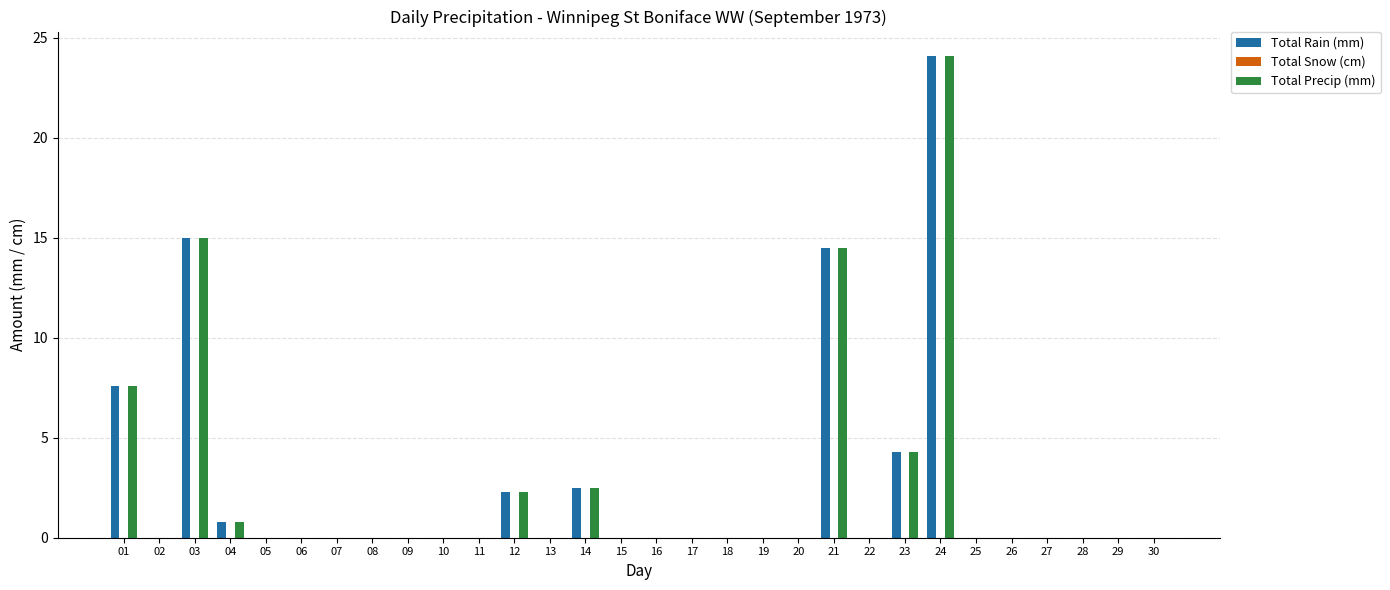

The Total Precip (mm) series shows 0.0 at 05. True or false?

True